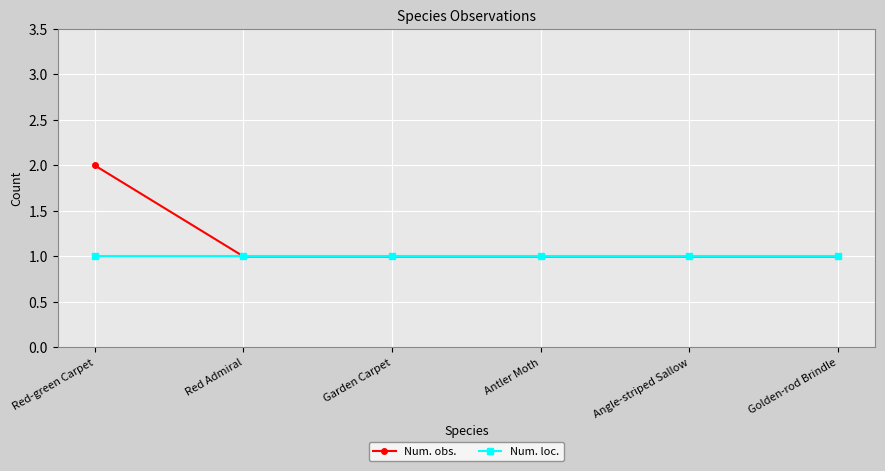

What is the sum of all Num. loc. values?

6